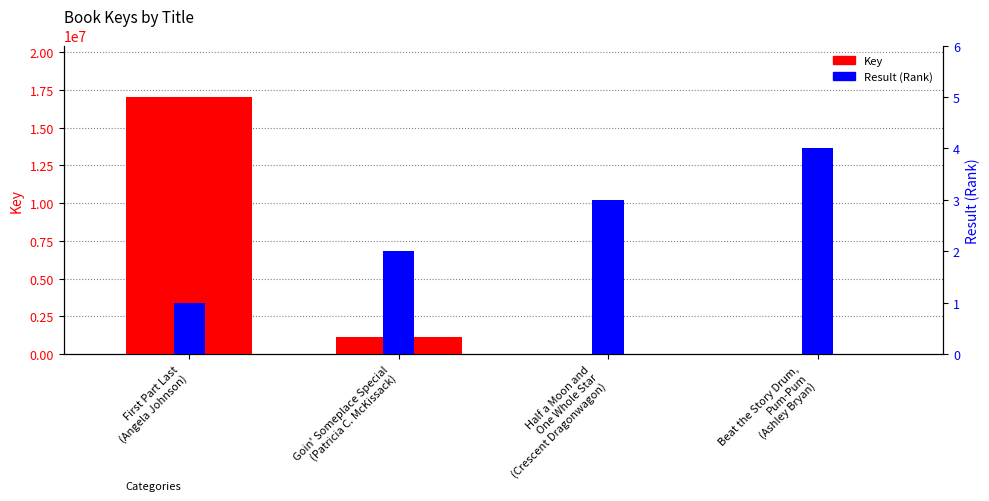

Reading right to left, what are all the values shown in this chart?

Key: Beat the Story Drum,
Pum-Pum
(Ashley Bryan)=6002	Half a Moon and
One Whole Star
(Crescent Dragonwagon)=6289	Goin' Someplace Special
(Patricia C. McKissack)=1151984	First Part Last
(Angela Johnson)=17032280
Result (Rank): Beat the Story Drum,
Pum-Pum
(Ashley Bryan)=4	Half a Moon and
One Whole Star
(Crescent Dragonwagon)=3	Goin' Someplace Special
(Patricia C. McKissack)=2	First Part Last
(Angela Johnson)=1